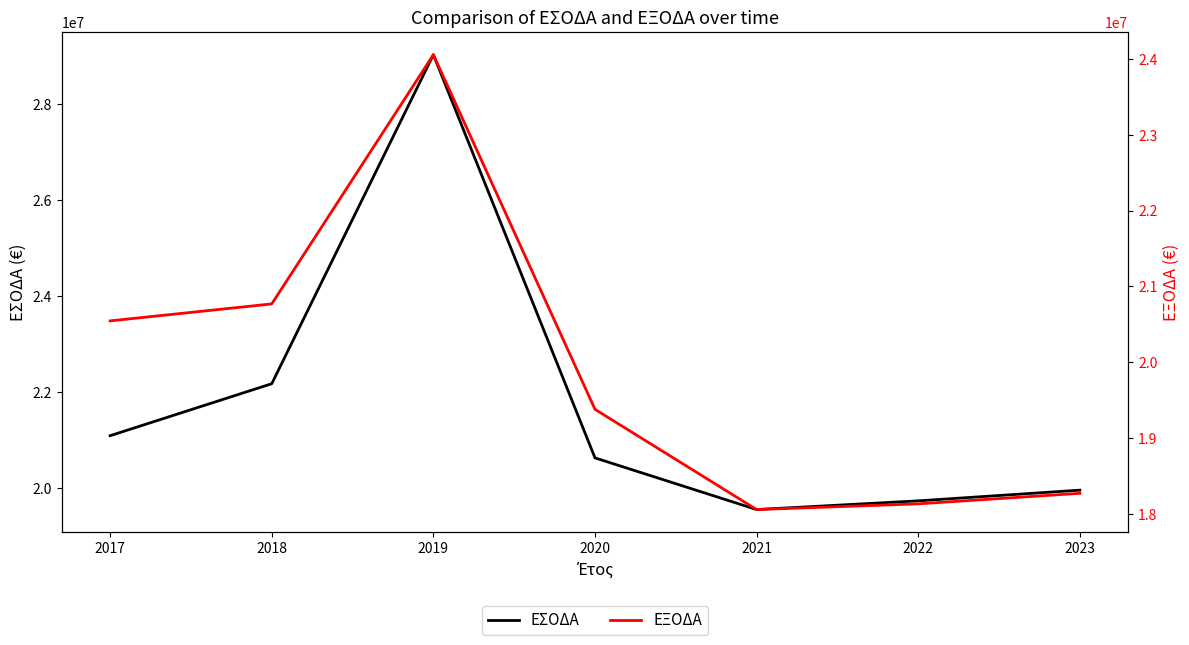

Is this an area chart (filled region under the line)?

No